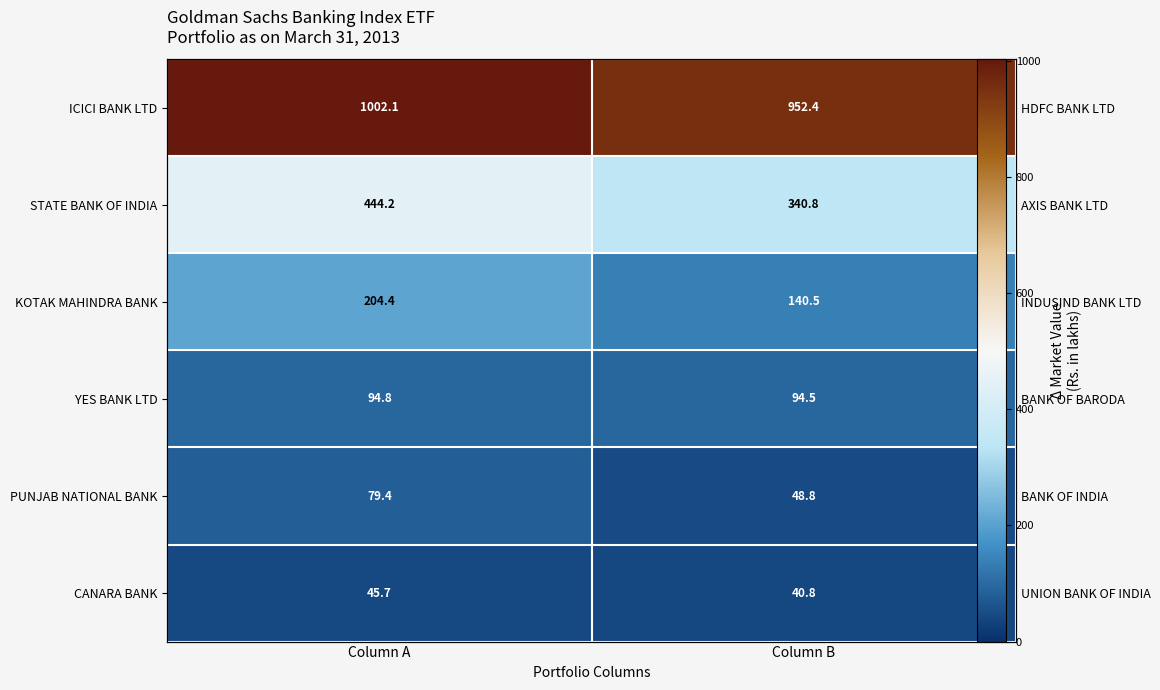

Between Column A and Column B, which series saw the biggest shift?

STATE BANK OF INDIA